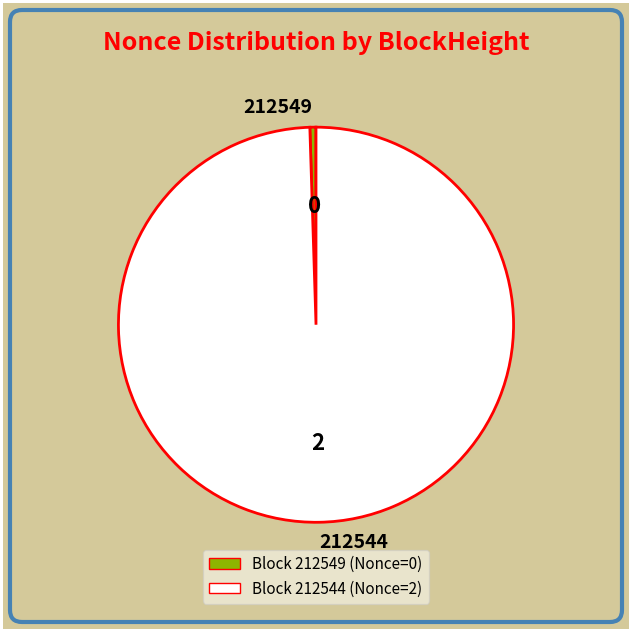

What is the majority slice?

212544